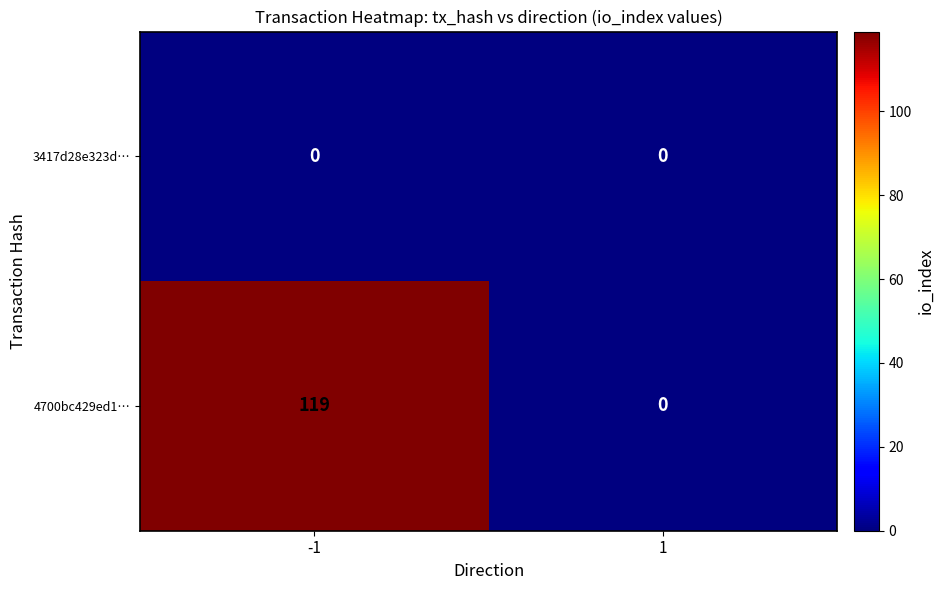

Reading left to right, list all the values displayed in this chart.

3417d28e323d…: -1=0	1=0
4700bc429ed1…: -1=119	1=0